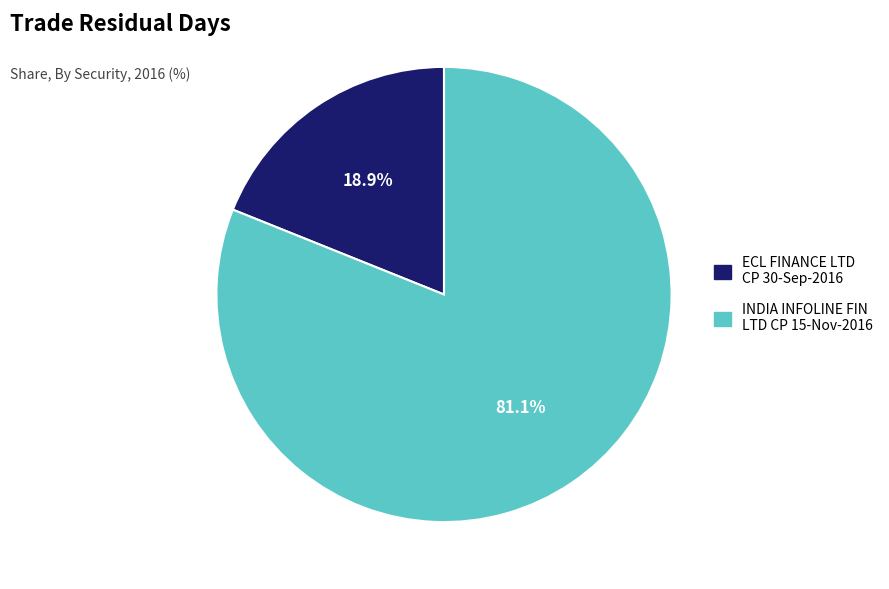

To the nearest percent, what is the difference between the largest and smallest slice percentages?

62%